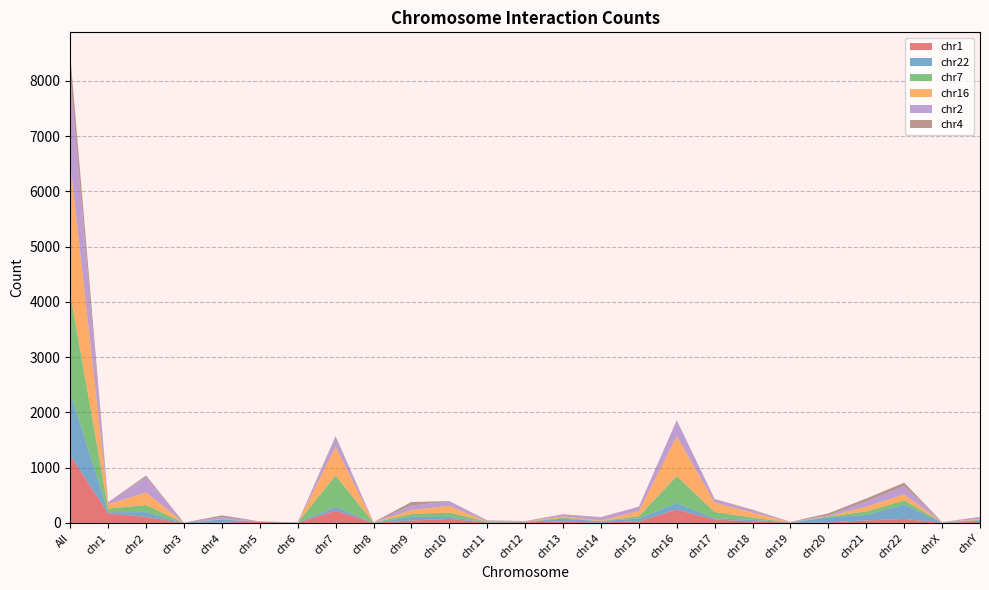

Reading left to right, what are all the values shown in this chart?

chr1: All=1224	chr1=176	chr2=109	chr3=0	chr4=8	chr5=19	chr6=1	chr7=226	chr8=3	chr9=45	chr10=73	chr11=5	chr12=11	chr13=25	chr14=5	chr15=30	chr16=240	chr17=63	chr18=28	chr19=6	chr20=9	chr21=46	chr22=72	chrX=4	chrY=20
chr22: All=1135	chr1=20	chr2=88	chr3=1	chr4=55	chr5=0	chr6=7	chr7=67	chr8=0	chr9=66	chr10=37	chr11=1	chr12=6	chr13=53	chr14=26	chr15=52	chr16=120	chr17=23	chr18=29	chr19=2	chr20=90	chr21=100	chr22=262	chrX=0	chrY=30
chr7: All=1787	chr1=63	chr2=128	chr3=1	chr4=1	chr5=4	chr6=0	chr7=564	chr8=6	chr9=51	chr10=79	chr11=19	chr12=4	chr13=16	chr14=4	chr15=39	chr16=488	chr17=112	chr18=41	chr19=0	chr20=17	chr21=61	chr22=75	chrX=6	chrY=8
chr16: All=2362	chr1=80	chr2=228	chr3=0	chr4=3	chr5=1	chr6=1	chr7=520	chr8=2	chr9=72	chr10=120	chr11=0	chr12=4	chr13=24	chr14=10	chr15=95	chr16=722	chr17=170	chr18=88	chr19=3	chr20=6	chr21=88	chr22=109	chrX=1	chrY=15
chr2: All=1557	chr1=35	chr2=278	chr3=2	chr4=41	chr5=2	chr6=2	chr7=175	chr8=4	chr9=83	chr10=78	chr11=19	chr12=6	chr13=26	chr14=54	chr15=78	chr16=285	chr17=58	chr18=38	chr19=6	chr20=16	chr21=92	chr22=149	chrX=4	chrY=26
chr4: All=390	chr1=3	chr2=27	chr3=2	chr4=30	chr5=3	chr6=0	chr7=19	chr8=1	chr9=63	chr10=9	chr11=4	chr12=4	chr13=13	chr14=7	chr15=1	chr16=6	chr17=8	chr18=16	chr19=3	chr20=36	chr21=57	chr22=63	chrX=1	chrY=11